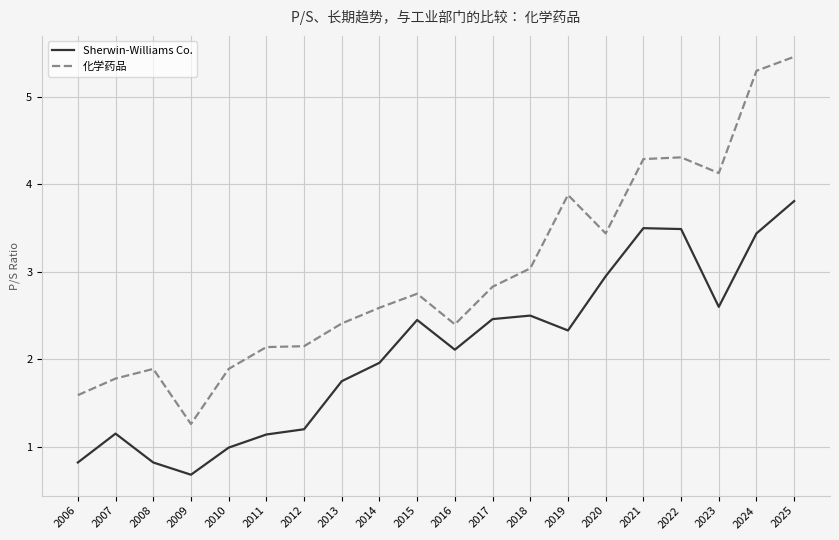

Which series changed the most between 2008 and 2020?

Sherwin-Williams Co.